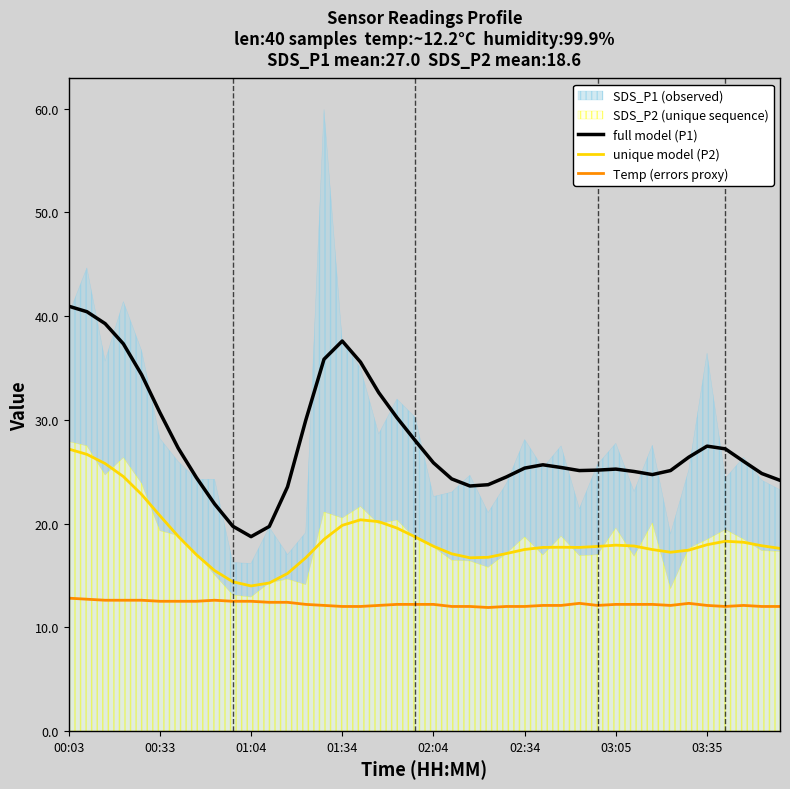

Which series has the largest total across all categories?

full model (P1)